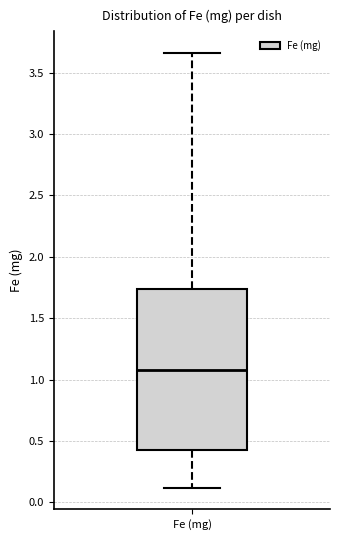

Read this box plot against the y-axis: the position of the median line, the range covered by the box, and the ends of both whiskers. The values are not printed on the chart, so give them approximately, as read against the axis.

median 1.10, box 0.45 to 1.75, whiskers 0.10 to 3.65